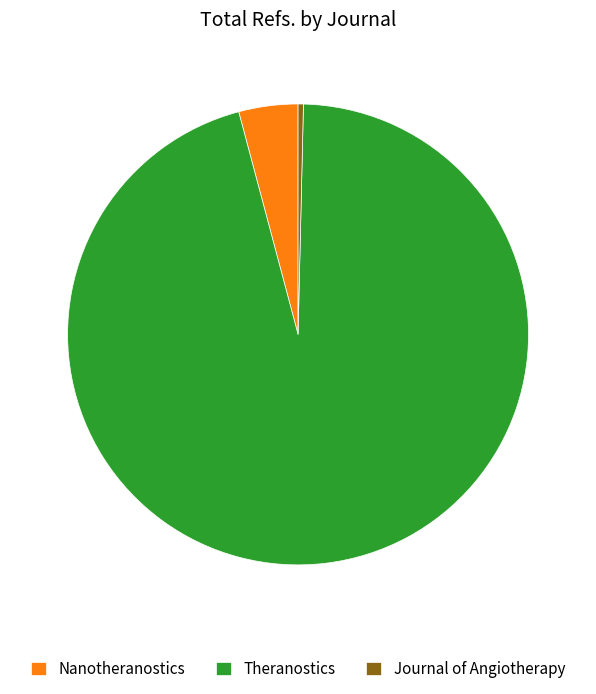

The Journal of Angiotherapy slice represents 0% of the pie. True or false?

True